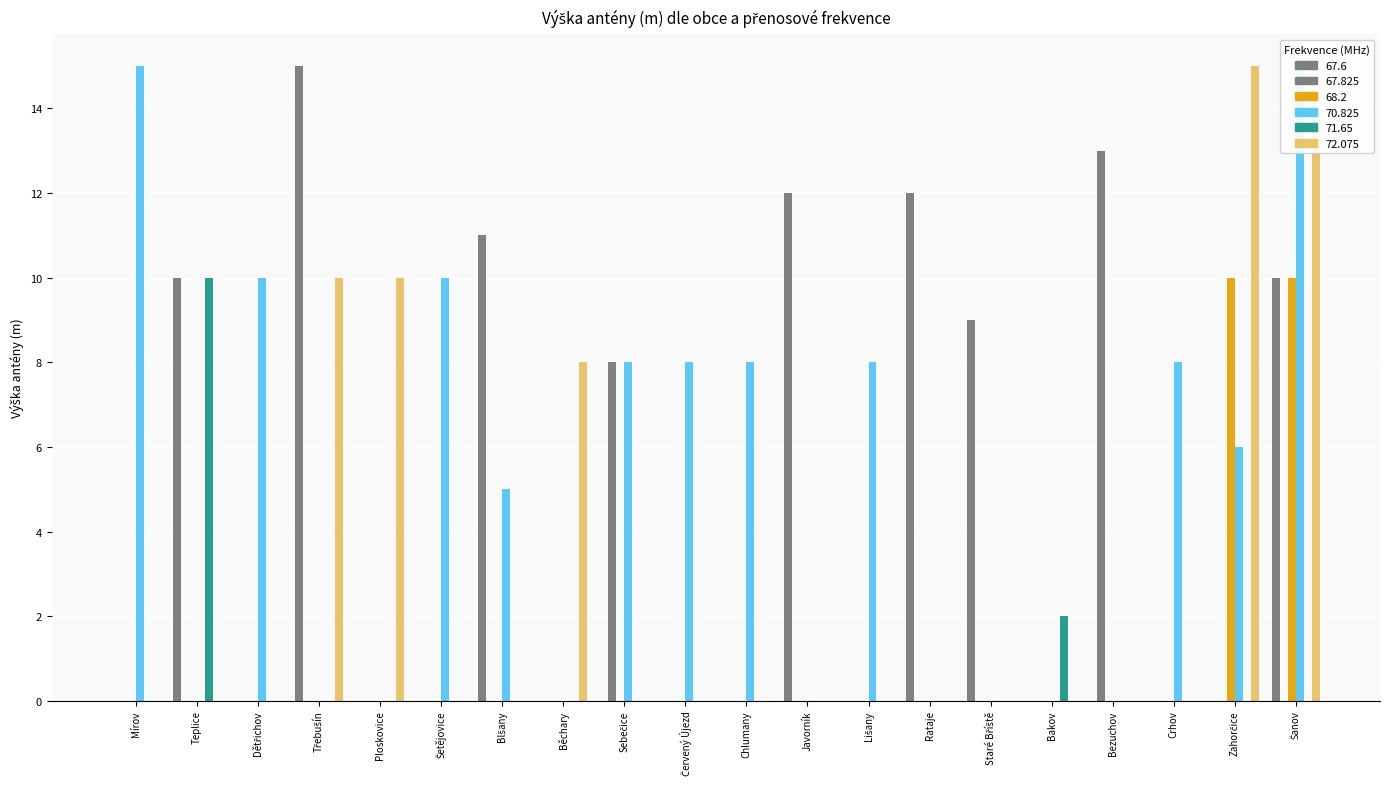

At Zahorčice, list the series in order from smallest to largest.

67.6, 67.825, 71.65, 70.825, 68.2, 72.075